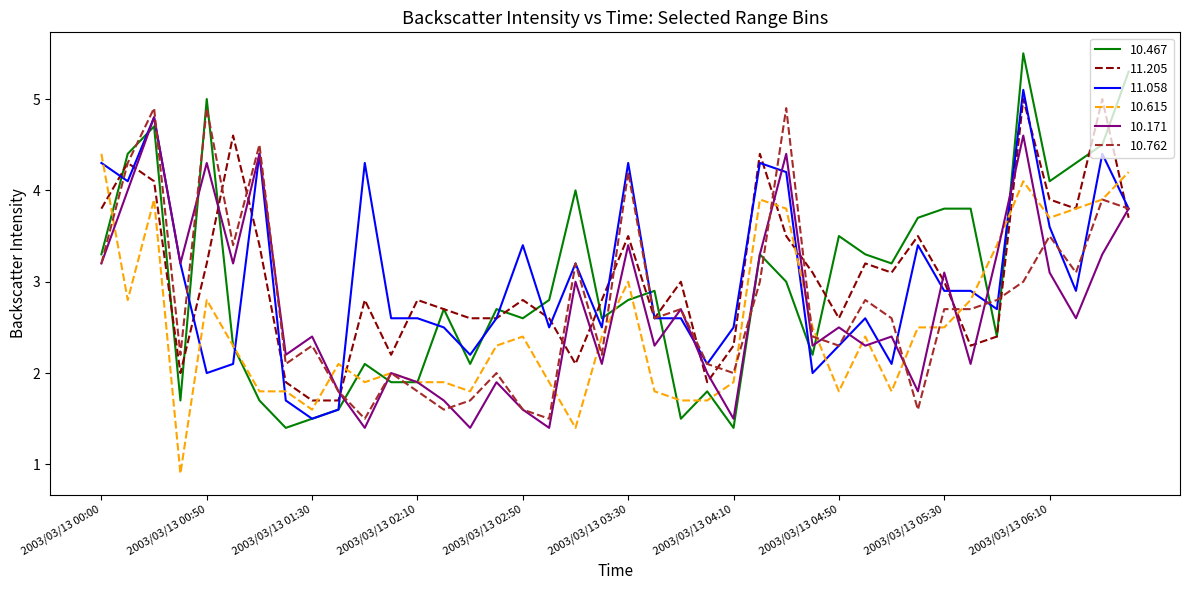

Which series has the largest range (max minus min)?

10.467